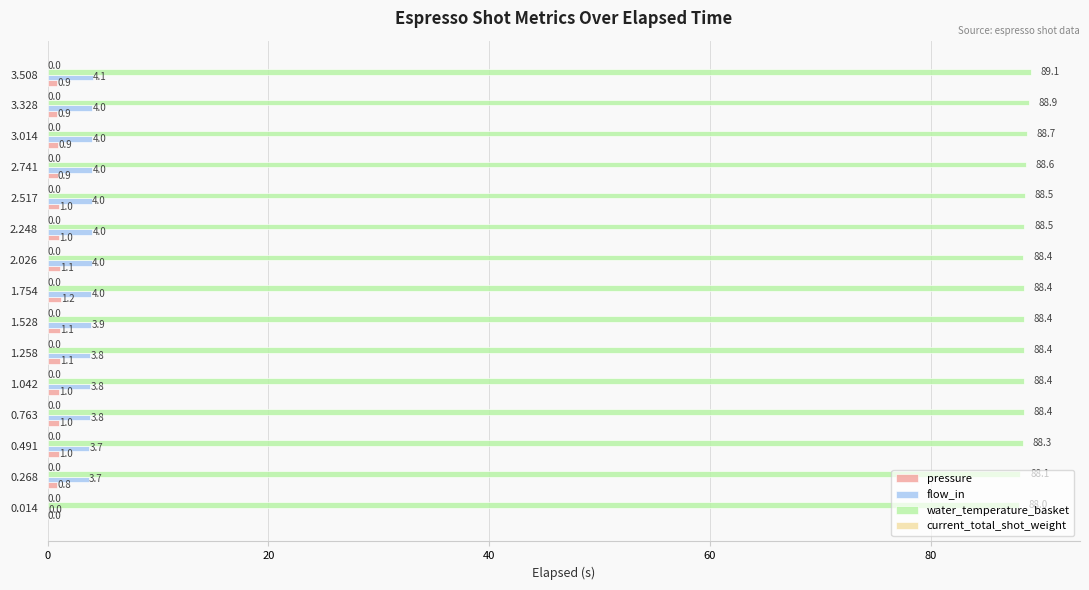

What is the greatest value displayed?

89.1